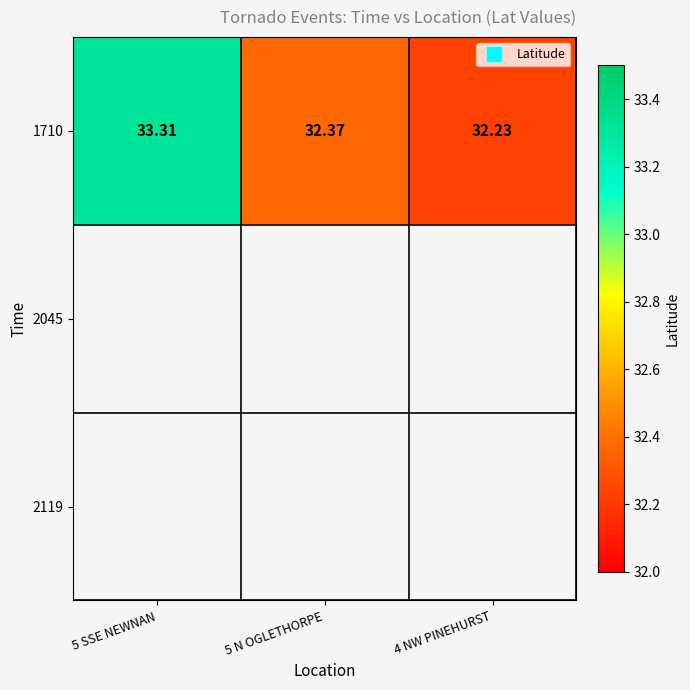

What value does the 1710 series have at 5 SSE NEWNAN?

33.3